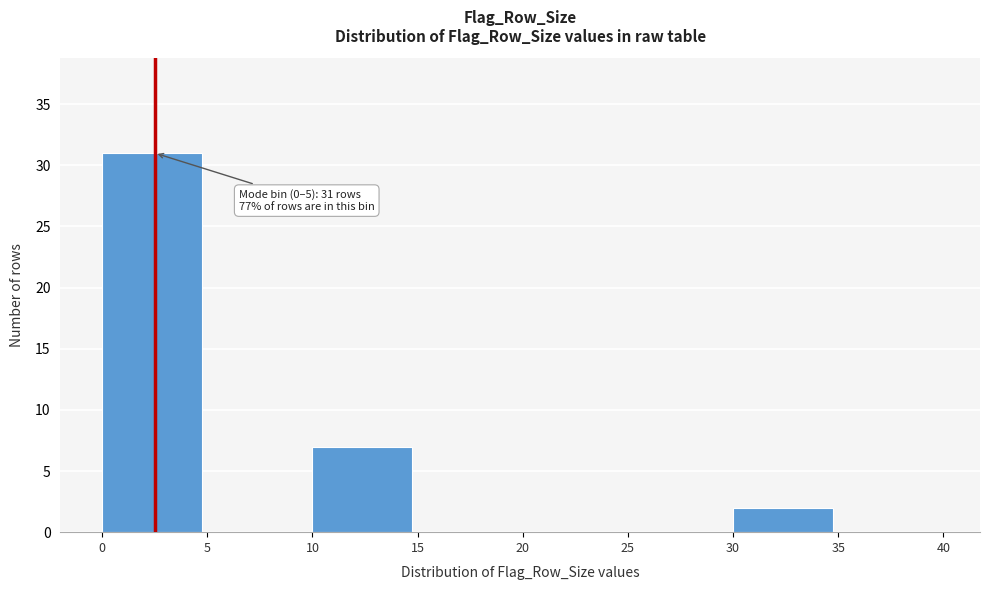

Over which range of the x-axis is the bar tallest?

0 to 5